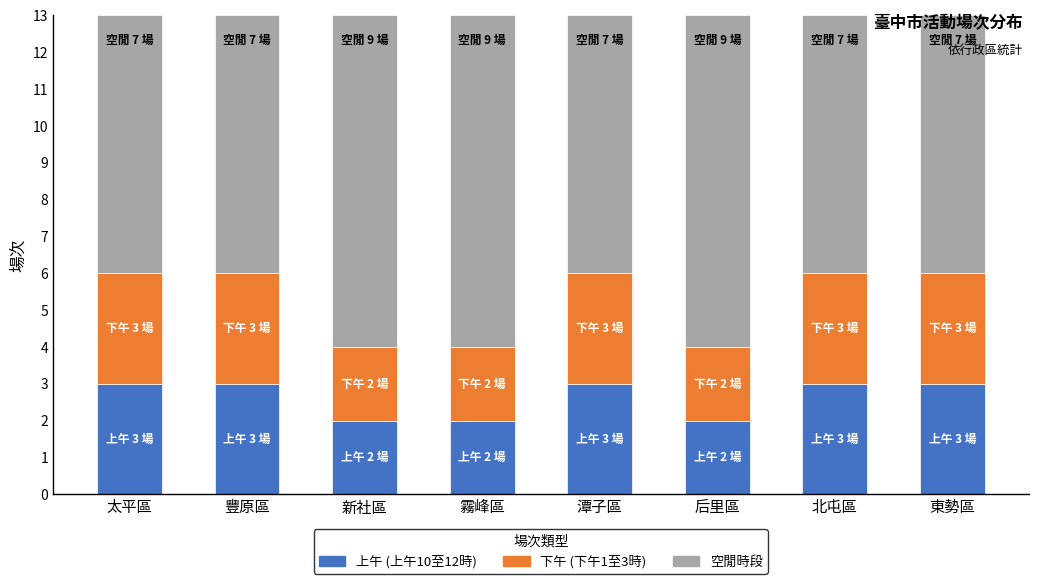

What is the total value across all series at 北屯區?

13